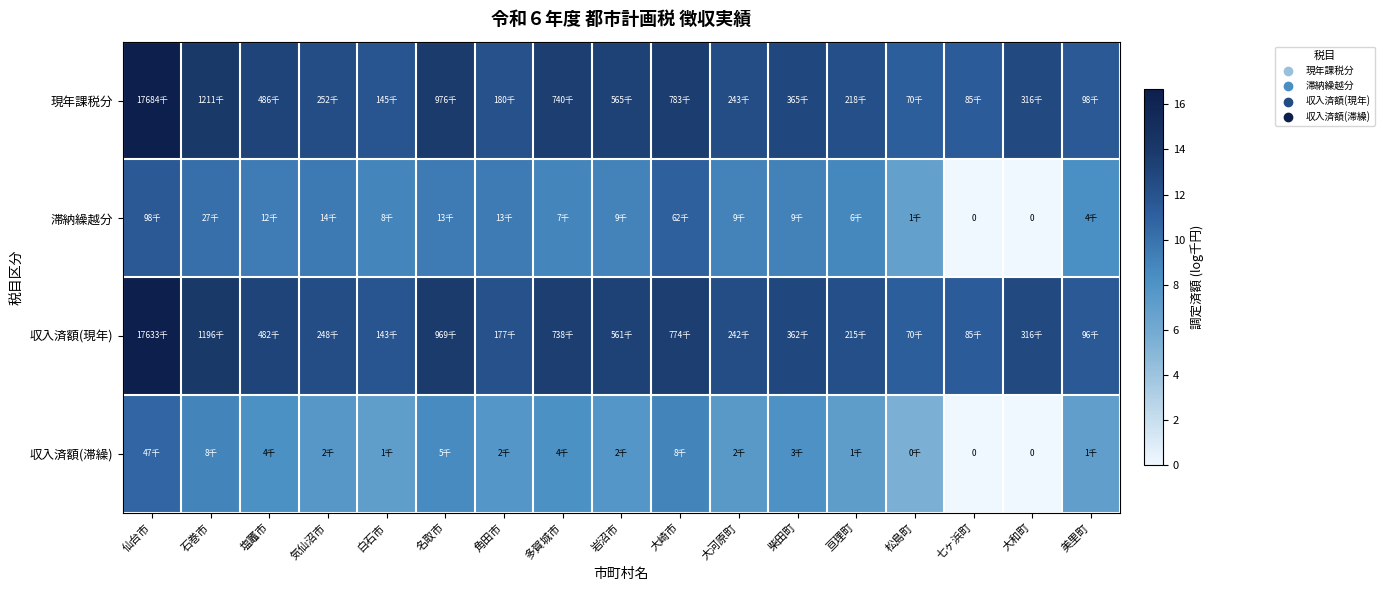

Is it true that 収入済額(滞繰) equals 7.2 at 亘理町?

True